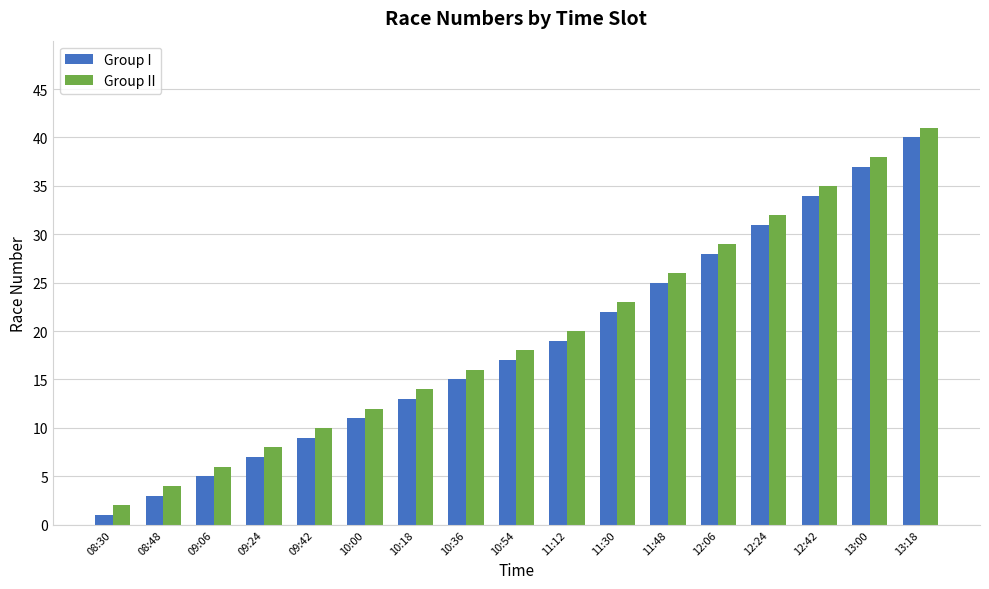

Reading left to right, transcribe all the data shown in this chart.

Group I: 08:30=1	08:48=3	09:06=5	09:24=7	09:42=9	10:00=11	10:18=13	10:36=15	10:54=17	11:12=19	11:30=22	11:48=25	12:06=28	12:24=31	12:42=34	13:00=37	13:18=40
Group II: 08:30=2	08:48=4	09:06=6	09:24=8	09:42=10	10:00=12	10:18=14	10:36=16	10:54=18	11:12=20	11:30=23	11:48=26	12:06=29	12:24=32	12:42=35	13:00=38	13:18=41